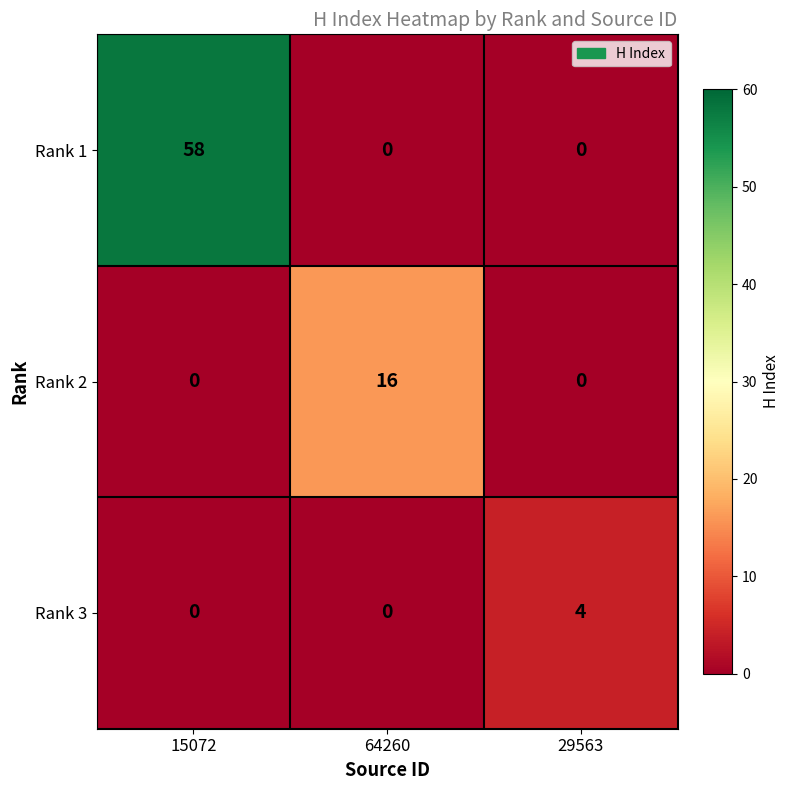

How many distinct data groups are displayed?

3